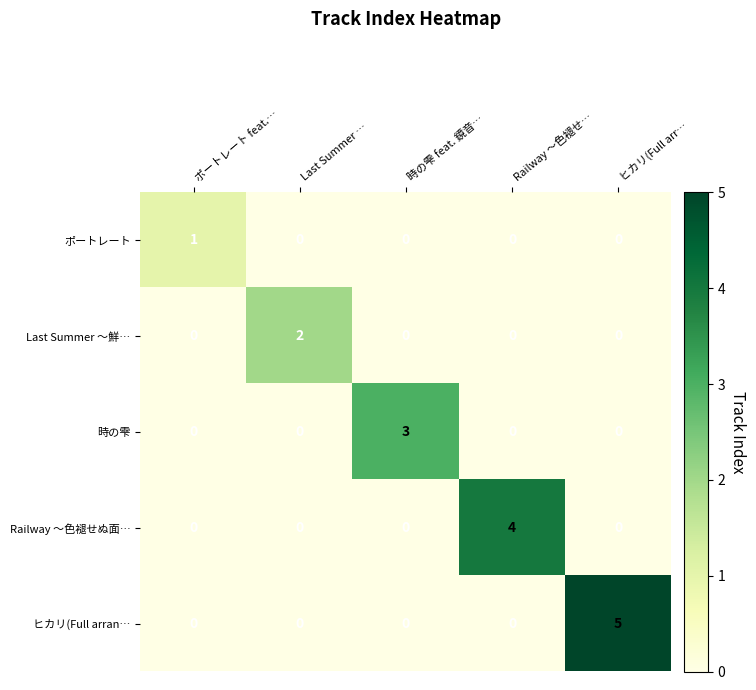

Which series has the largest total across all categories?

ヒカリ(Full arran…